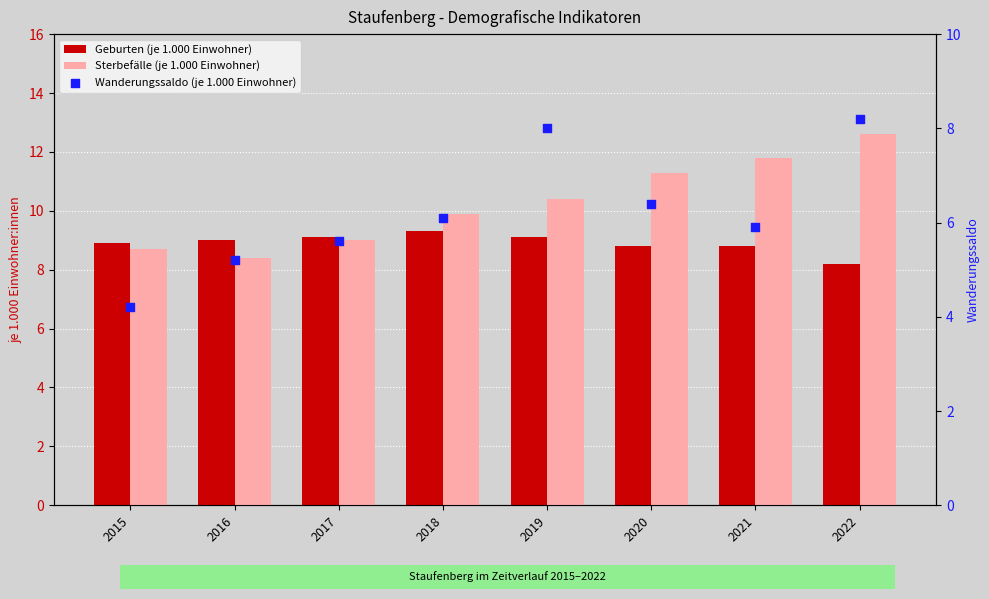

Which series has the largest total across all categories?

Sterbefälle (je 1.000 Einwohner)